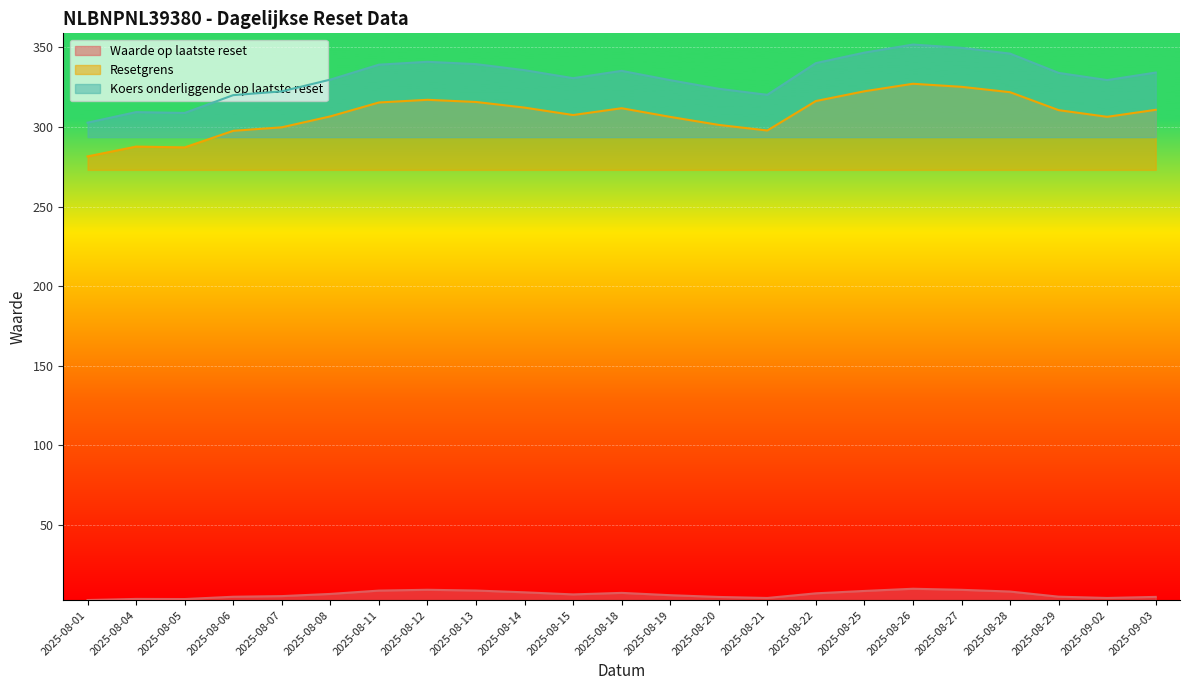

What is the difference between the highest and lowest values at 2025-08-07?

316.8